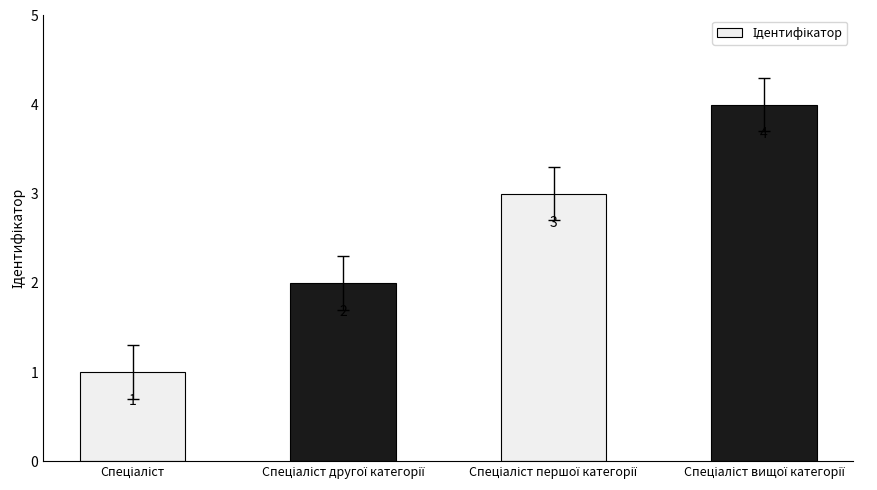

What is the value of the 2nd bar from the left?

2